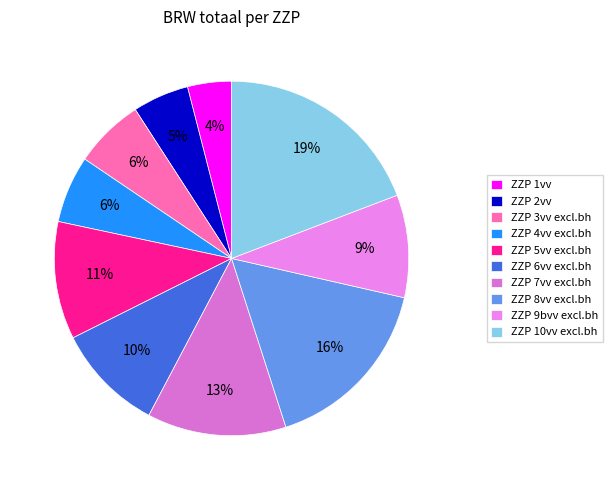

Is the sum of ZZP 10vv excl.bh and ZZP 4vv excl.bh greater than half?

No